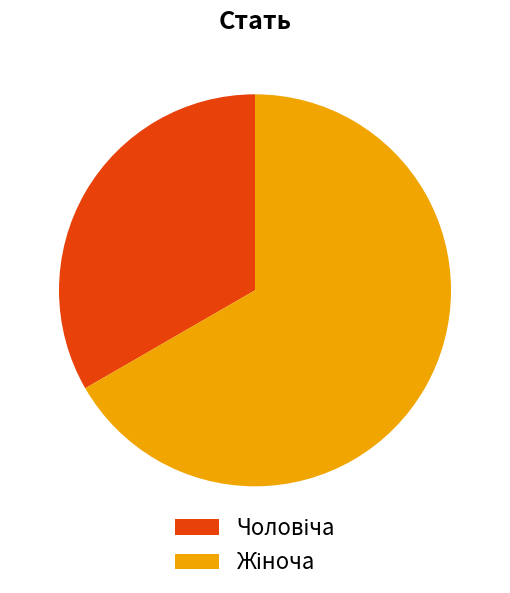

Is there a majority slice in this chart?

Yes